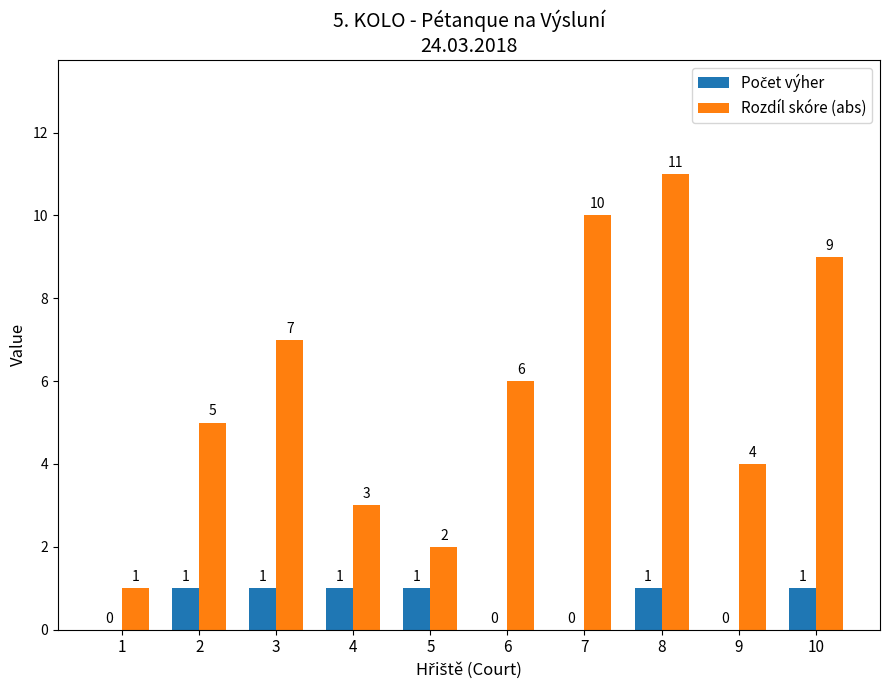

Count the number of data series in this chart.

2